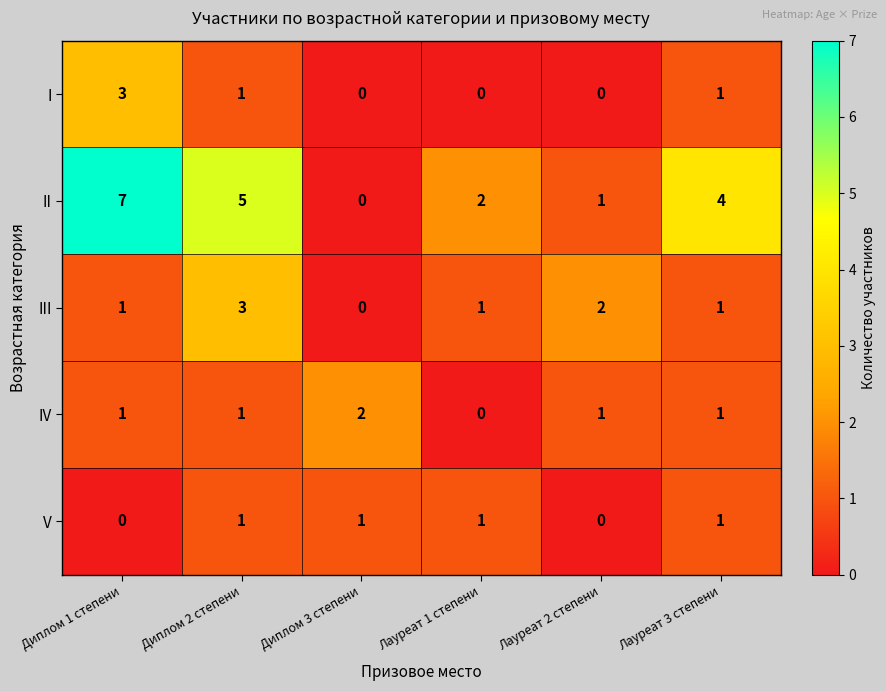

How many data points does each series have?

6